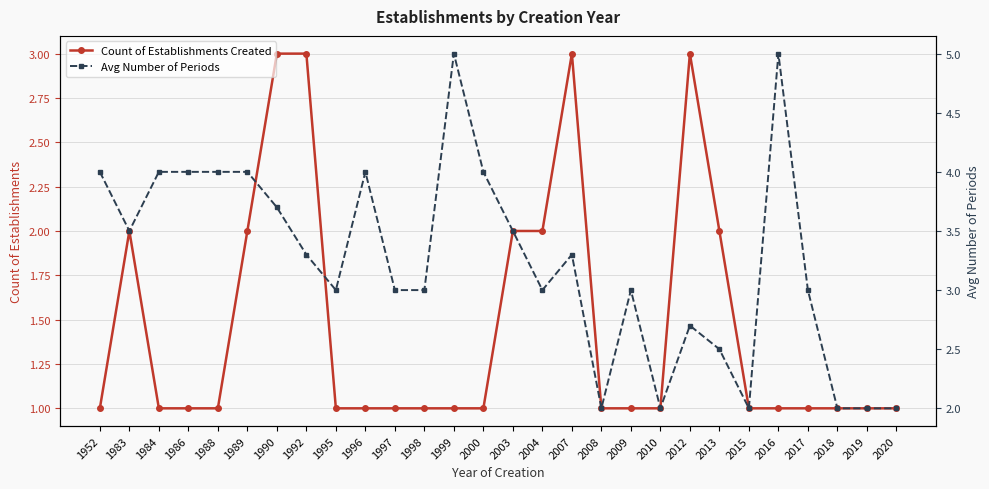

True or false: Count of Establishments Created has more than 0 interior local peaks.

True